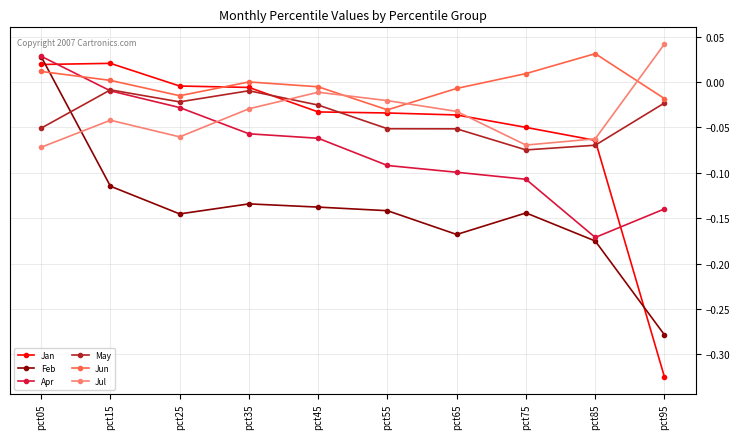

At which category does Jul reach its first local peak?

pct15